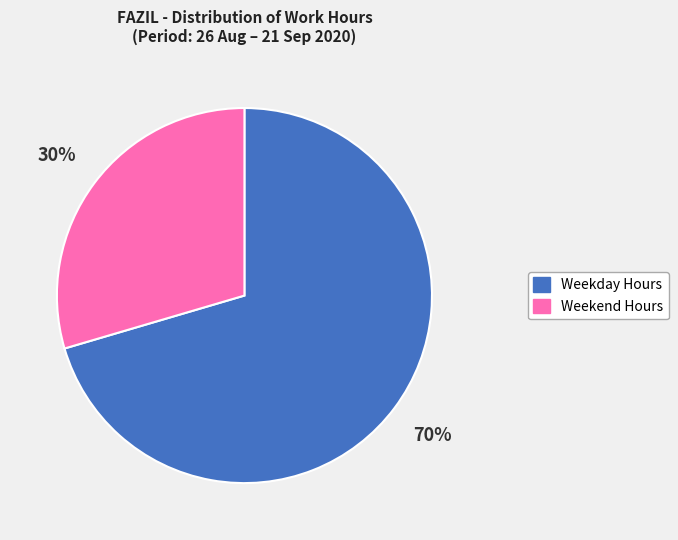

To the nearest percent, what is the average slice percentage?

50%